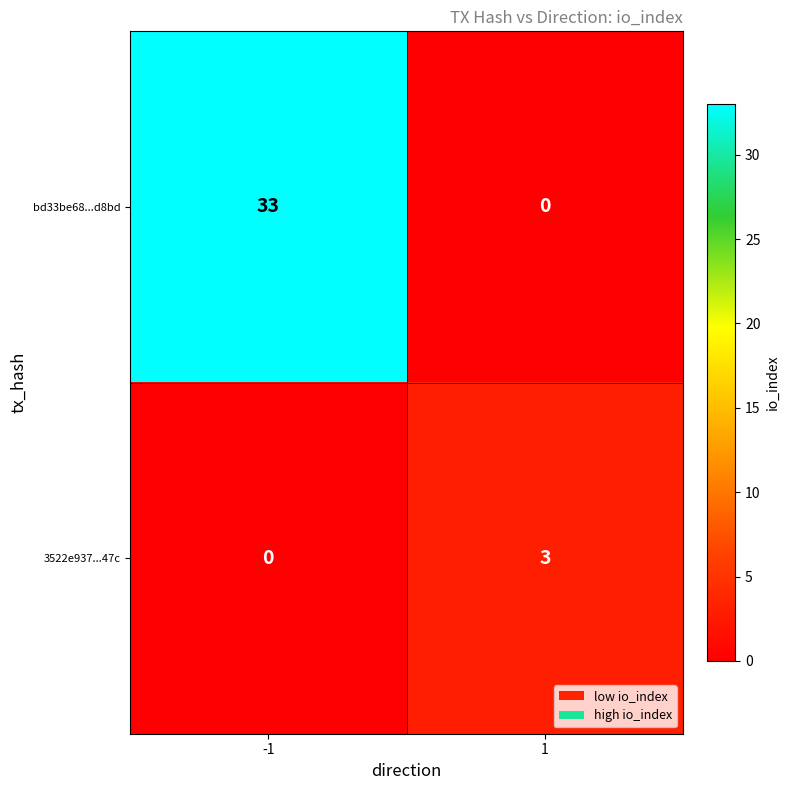

What is the difference between the highest and lowest values at -1?

33